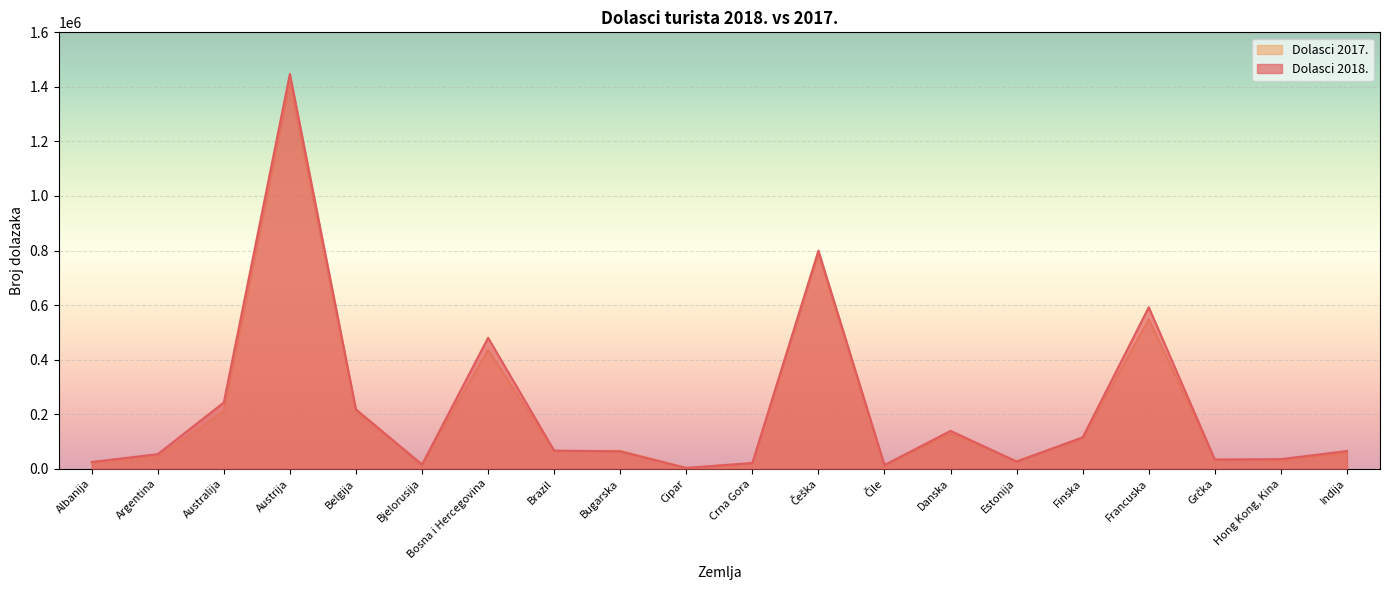

Does the chart display data point markers on the line(s)?

No